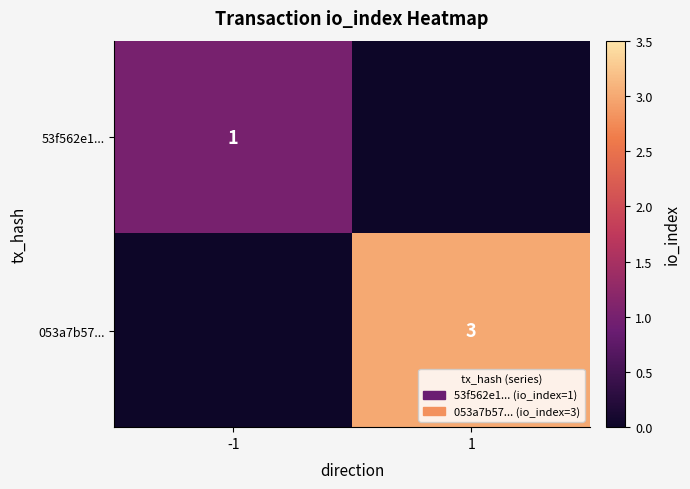

At how many categories does at least one series exceed 1?

1